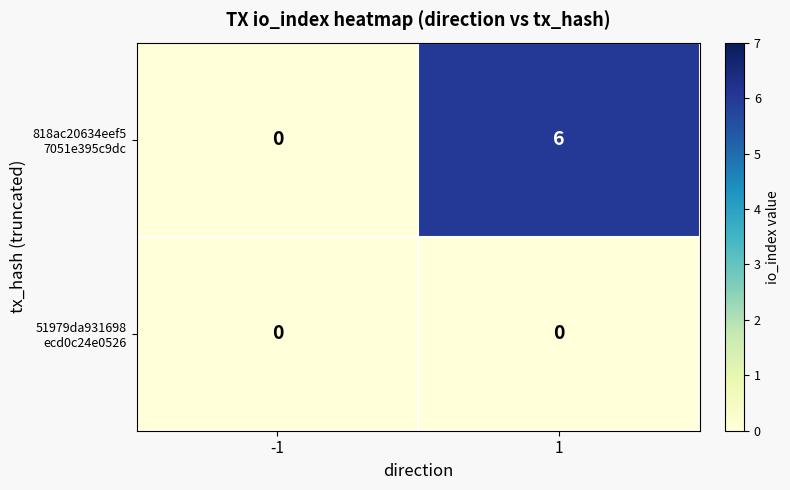

What is the total value across all series at 1?

6